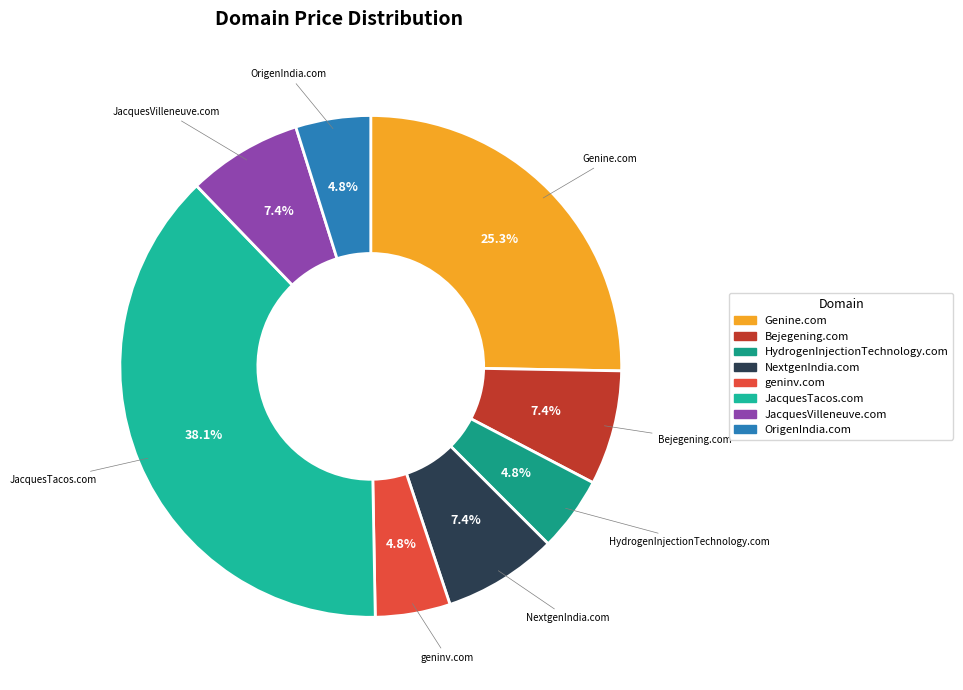

Which category has the biggest portion of the pie?

JacquesTacos.com